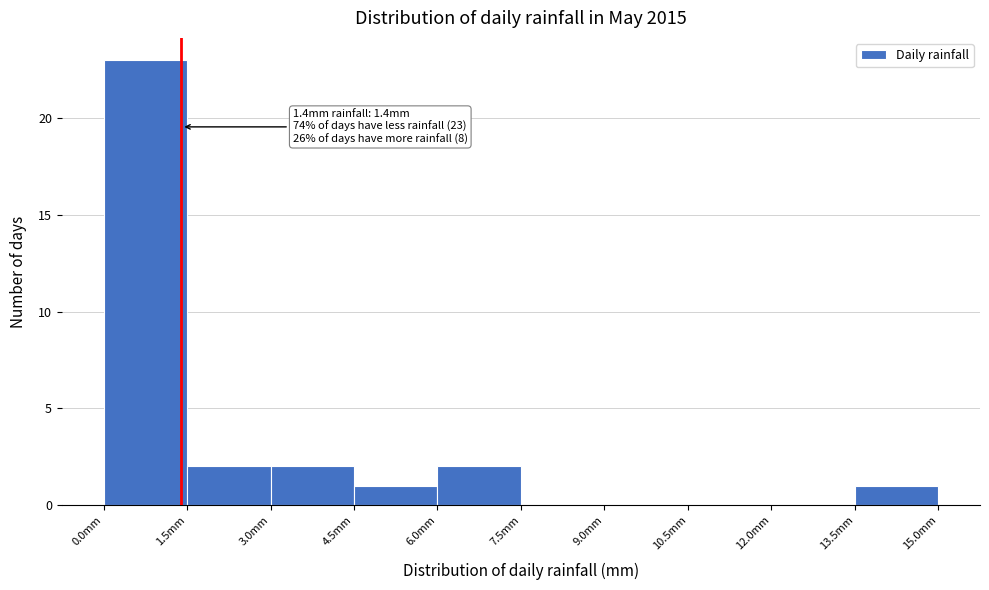

Over which range of the x-axis is the bar tallest?

0.0 to 1.5